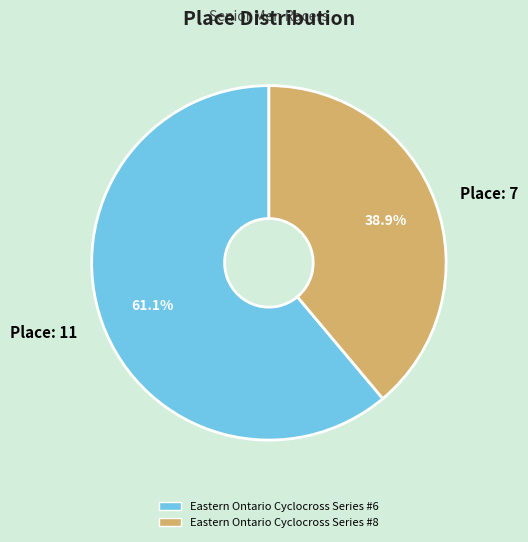

To the nearest percent, what percentage of the pie is Eastern Ontario Cyclocross Series #8?

39%